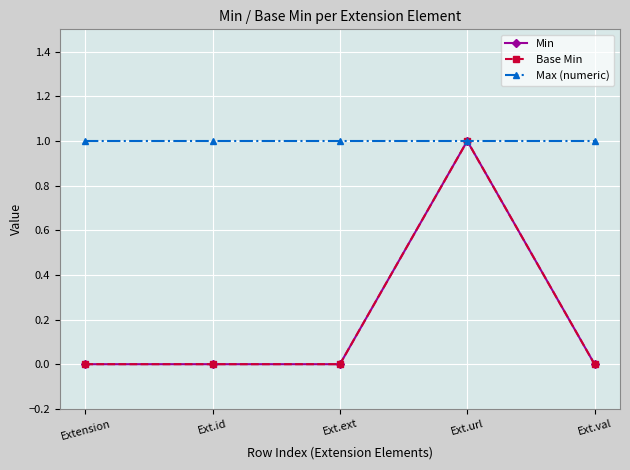

Which series has the largest range (max minus min)?

Min